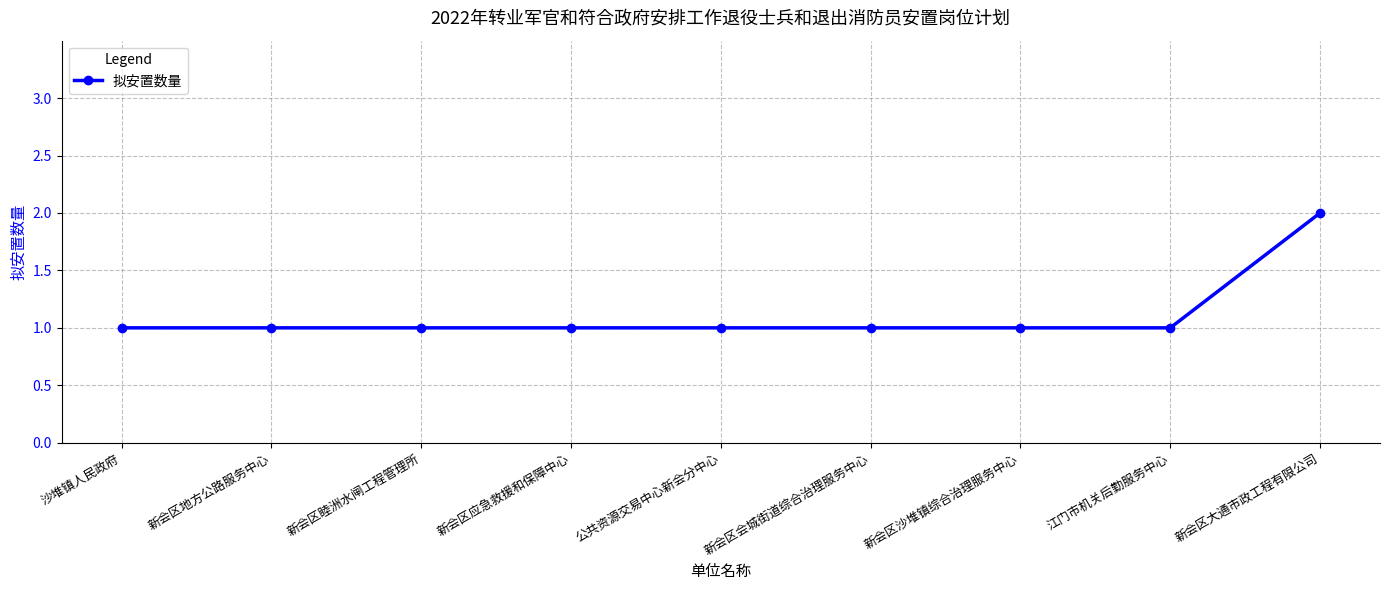

Which label corresponds to the largest value in the chart?

新会区大通市政工程有限公司